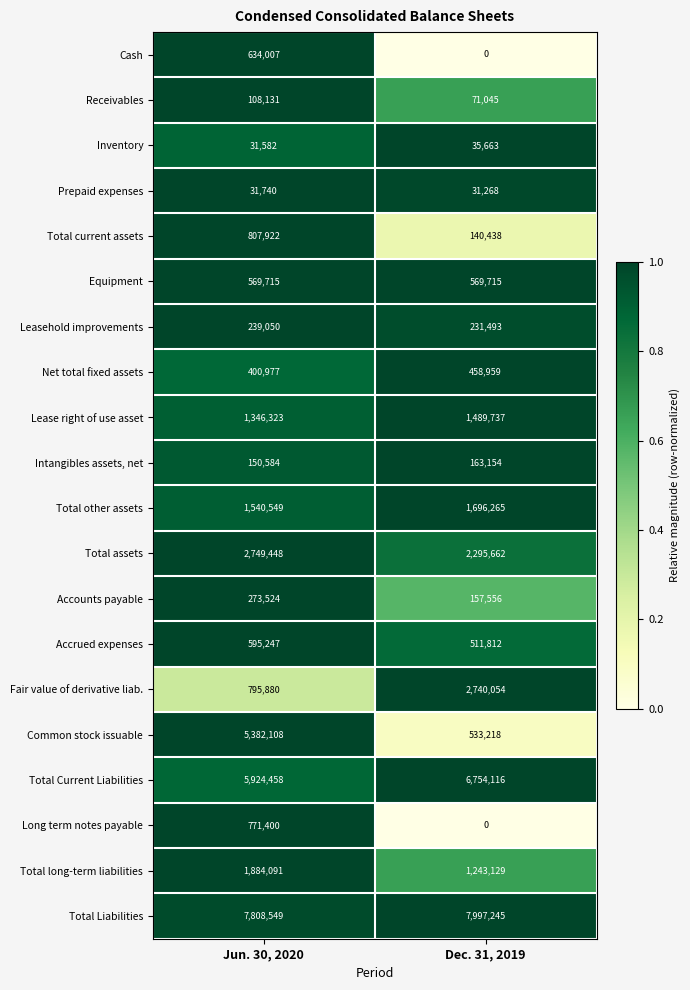

Which label corresponds to the largest value in the chart?

Dec. 31, 2019